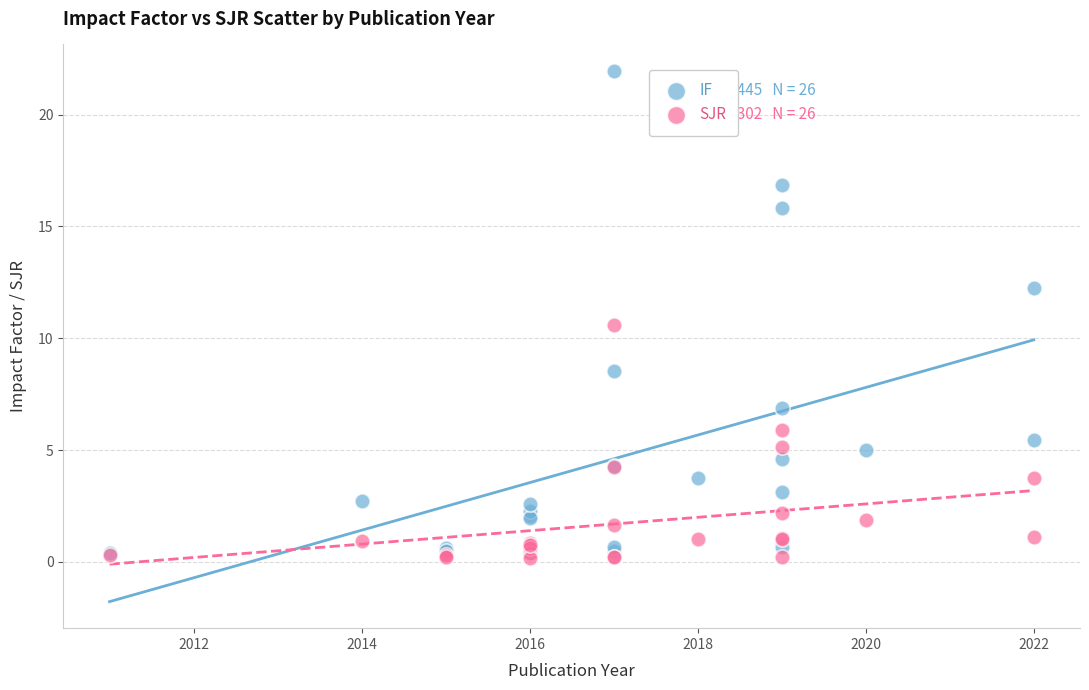

In the IF series, what Y value is closest to 11?

12.3